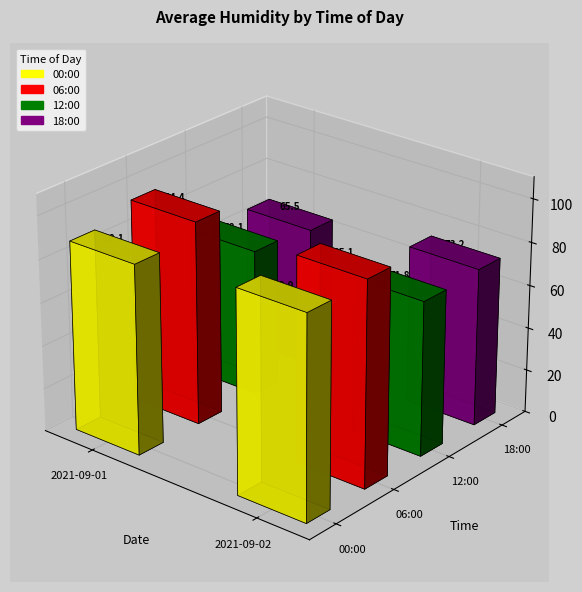

At how many categories does at least one series exceed 85?

2